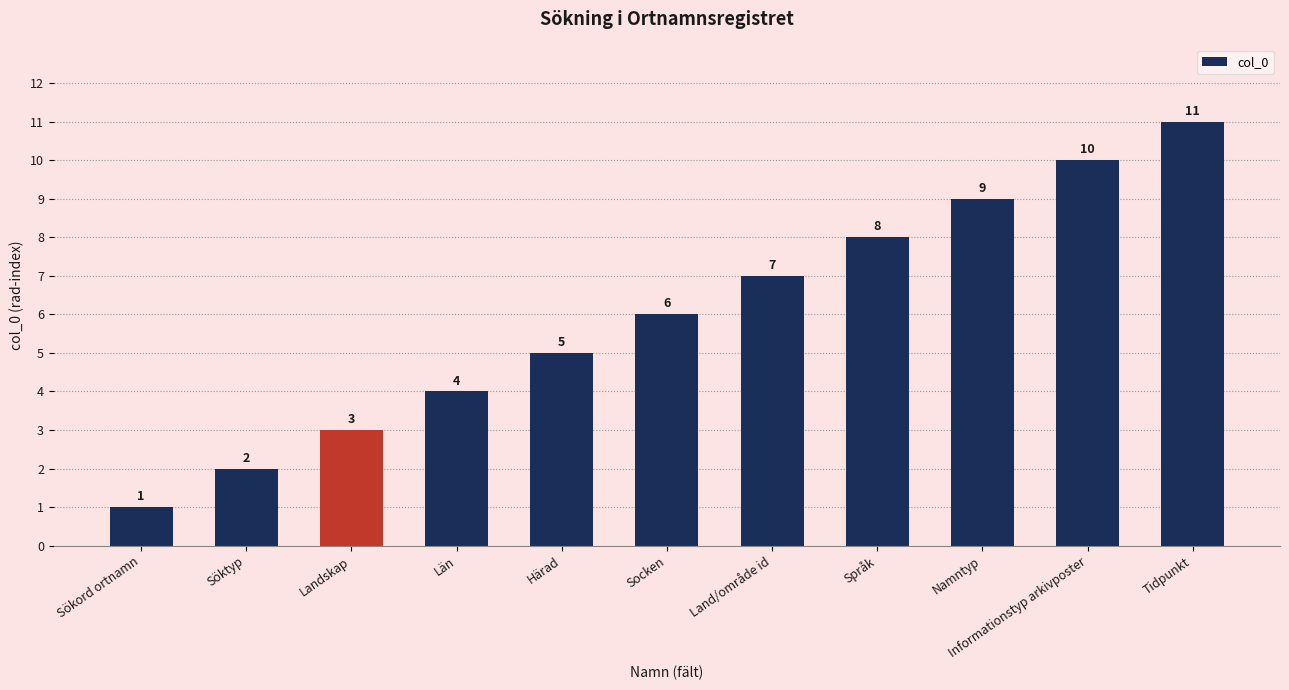

Between Socken and Språk, which is larger?

Språk